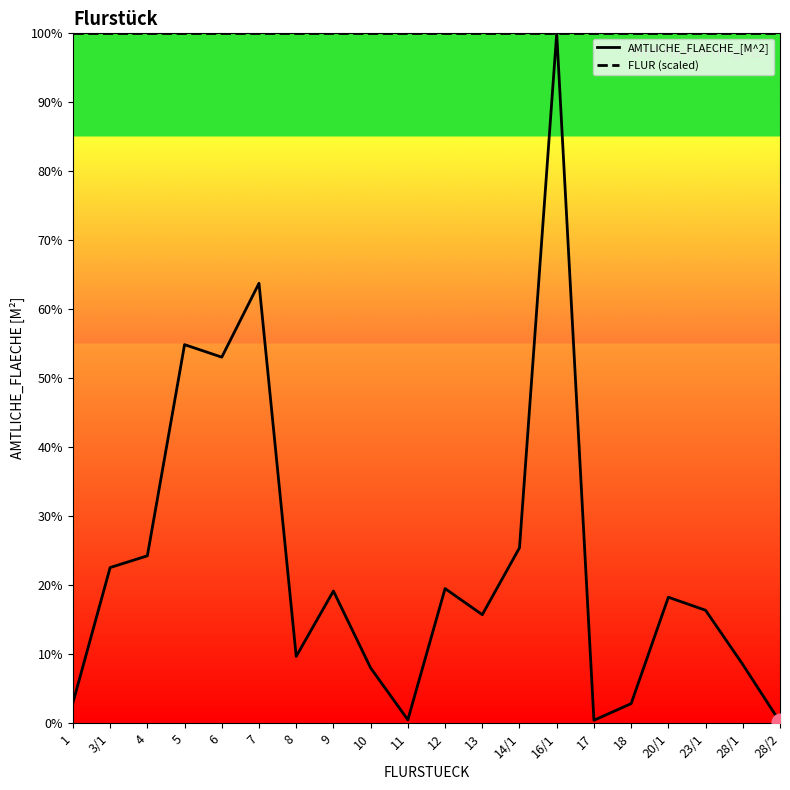

True or false: FLUR (scaled) and AMTLICHE_FLAECHE_[M^2] cross at least once.

False